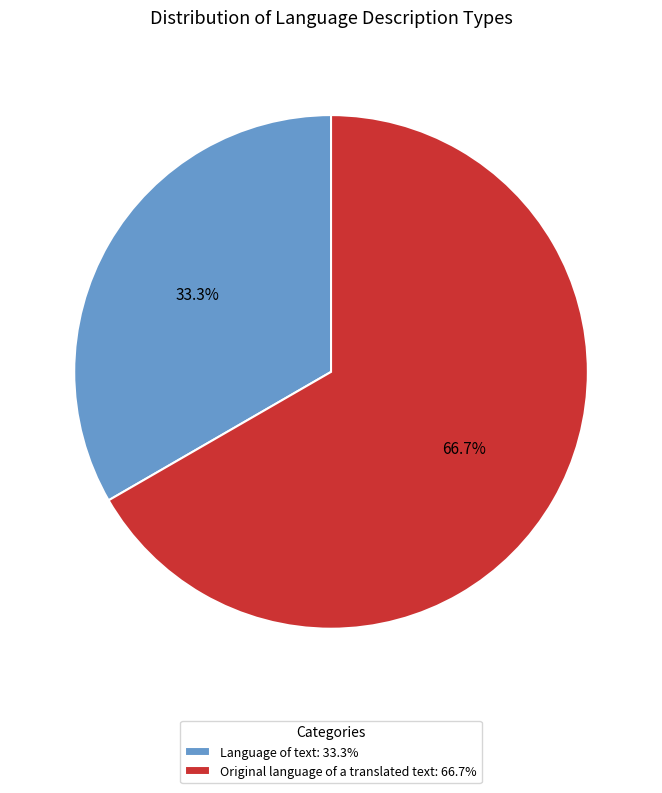

True or false: Language of text accounts for 33% of the total.

True